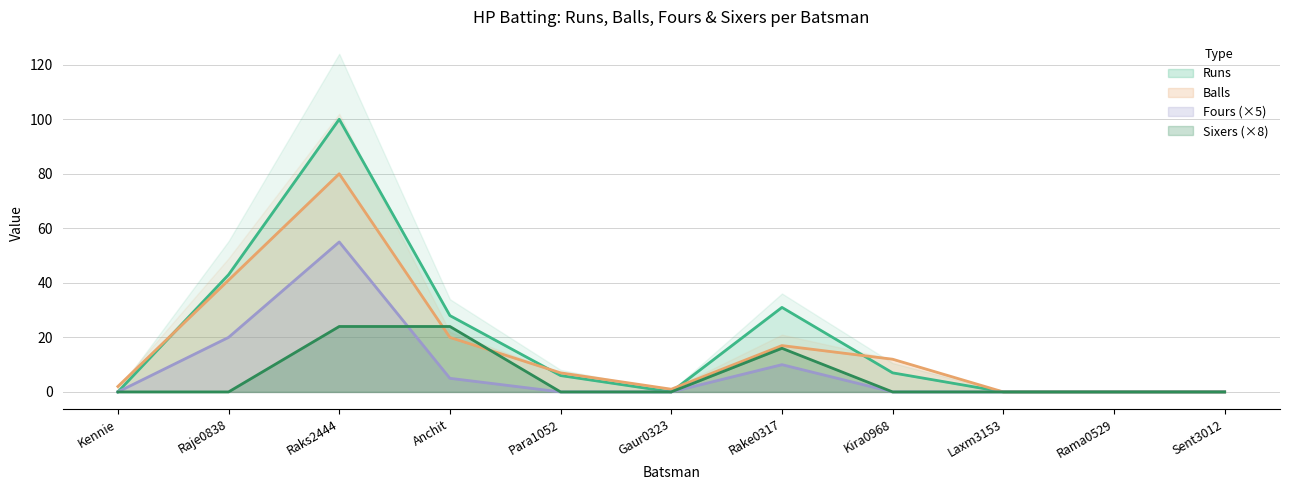

Which series changed the most between Gaur0323 and Sent3012?

Balls